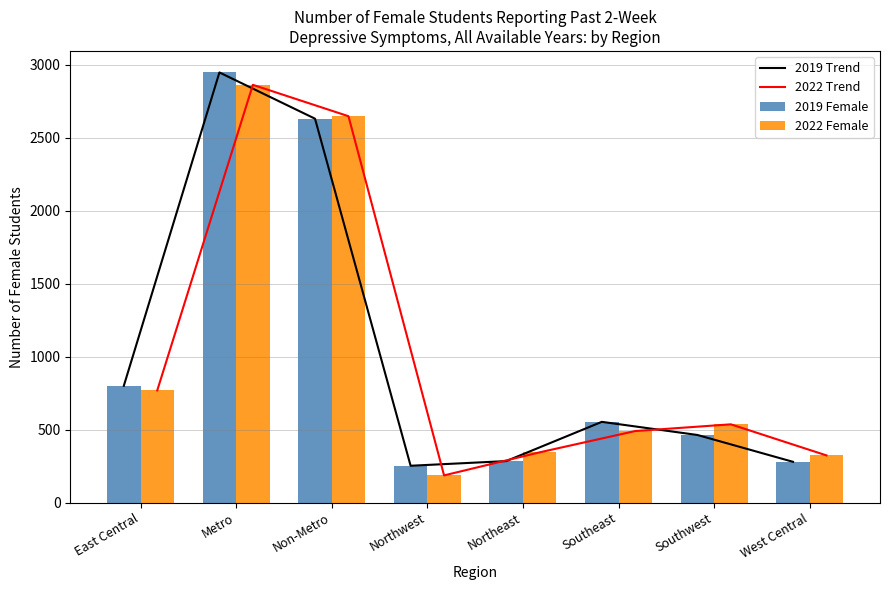

Where does the 2022 Female series first go above 536?

East Central